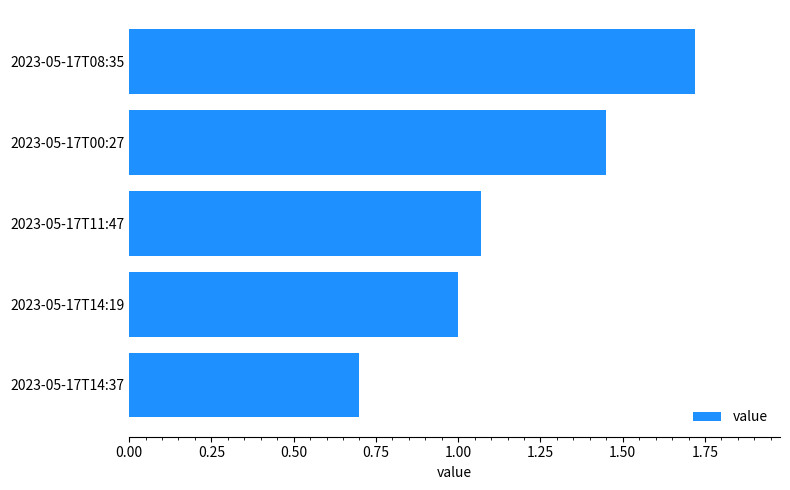

At which category does the chart reach its peak across all series?

2023-05-17T08:35